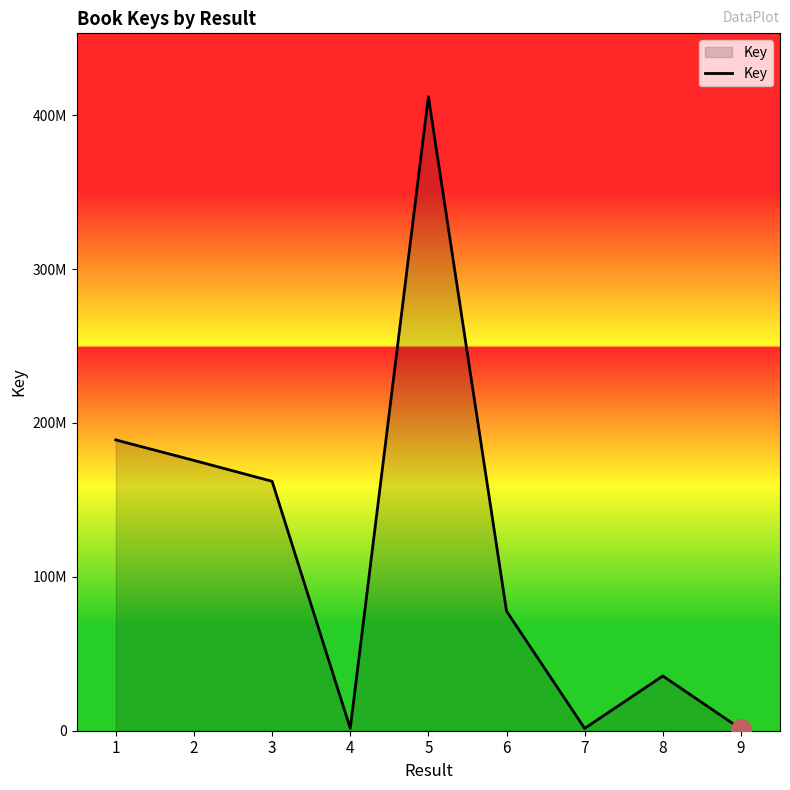

Does the chart display data point markers on the line(s)?

No